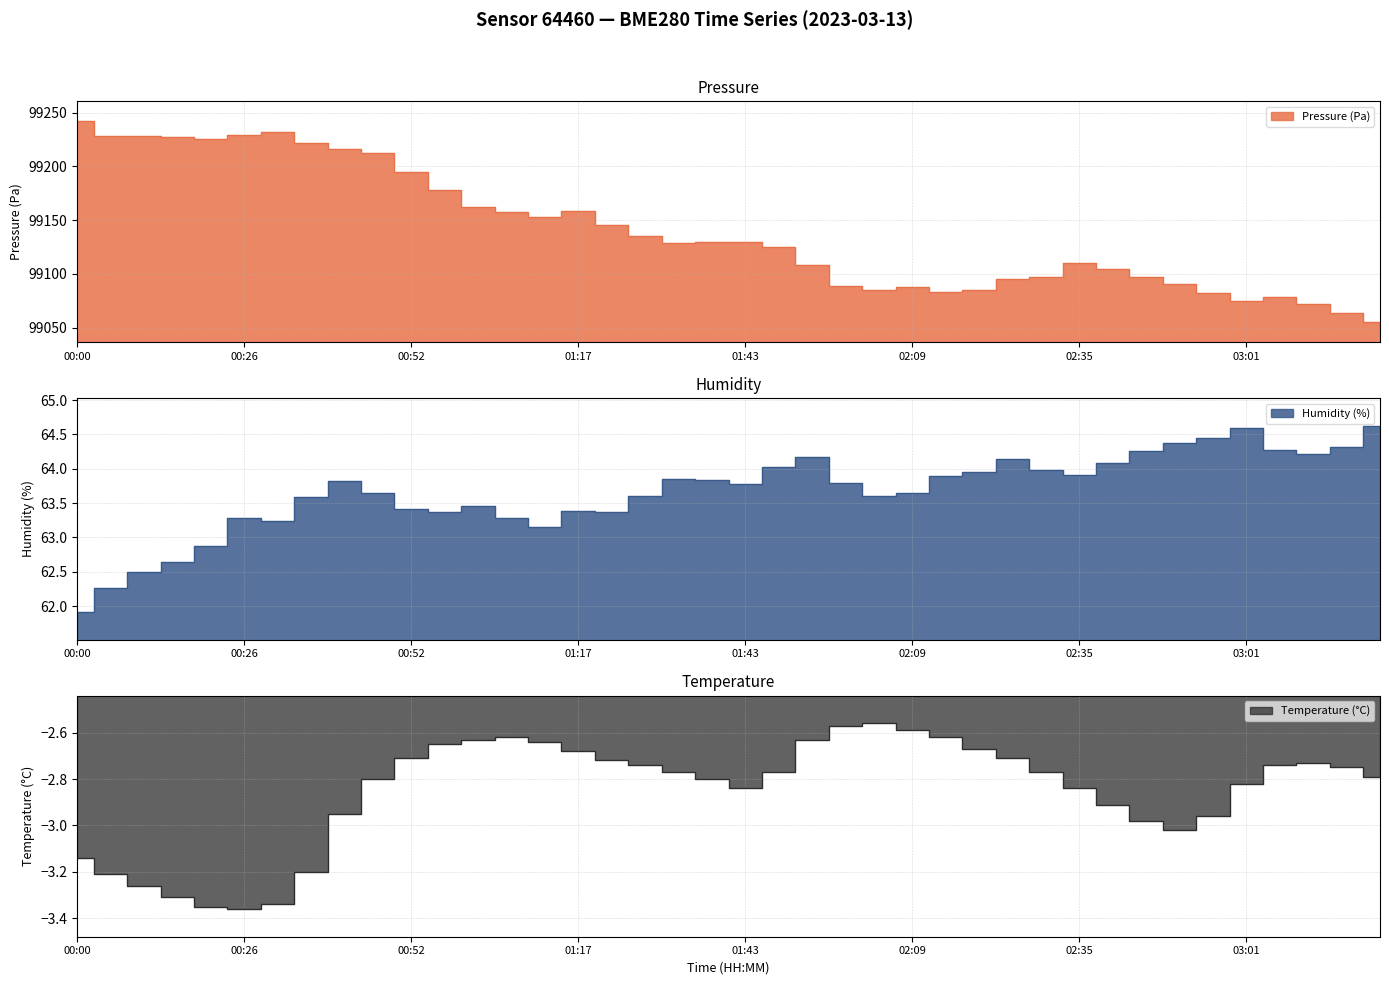

What is the difference between the second highest and minimum values in the Humidity (%) series?

2.7